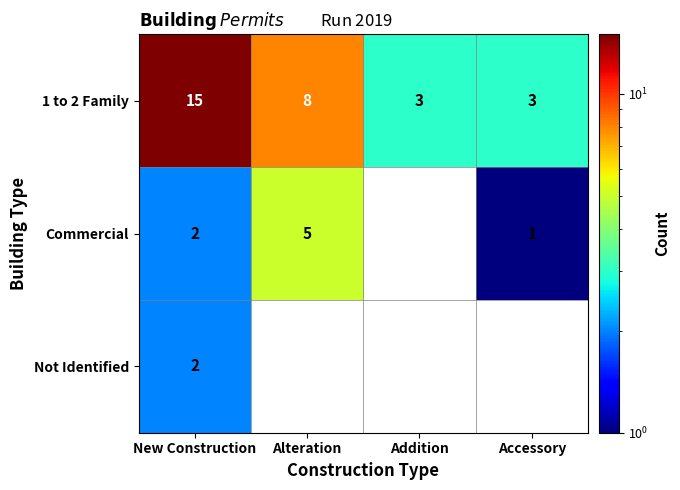

At which label is 1 to 2 Family closest to 9?

Alteration